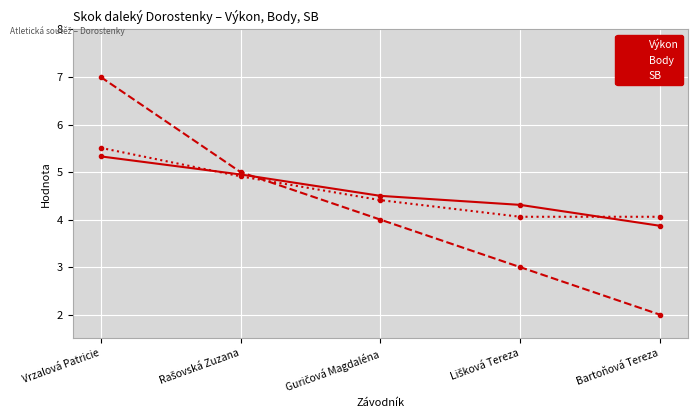

After their last crossing, which series has the higher values: SB or Body?

SB